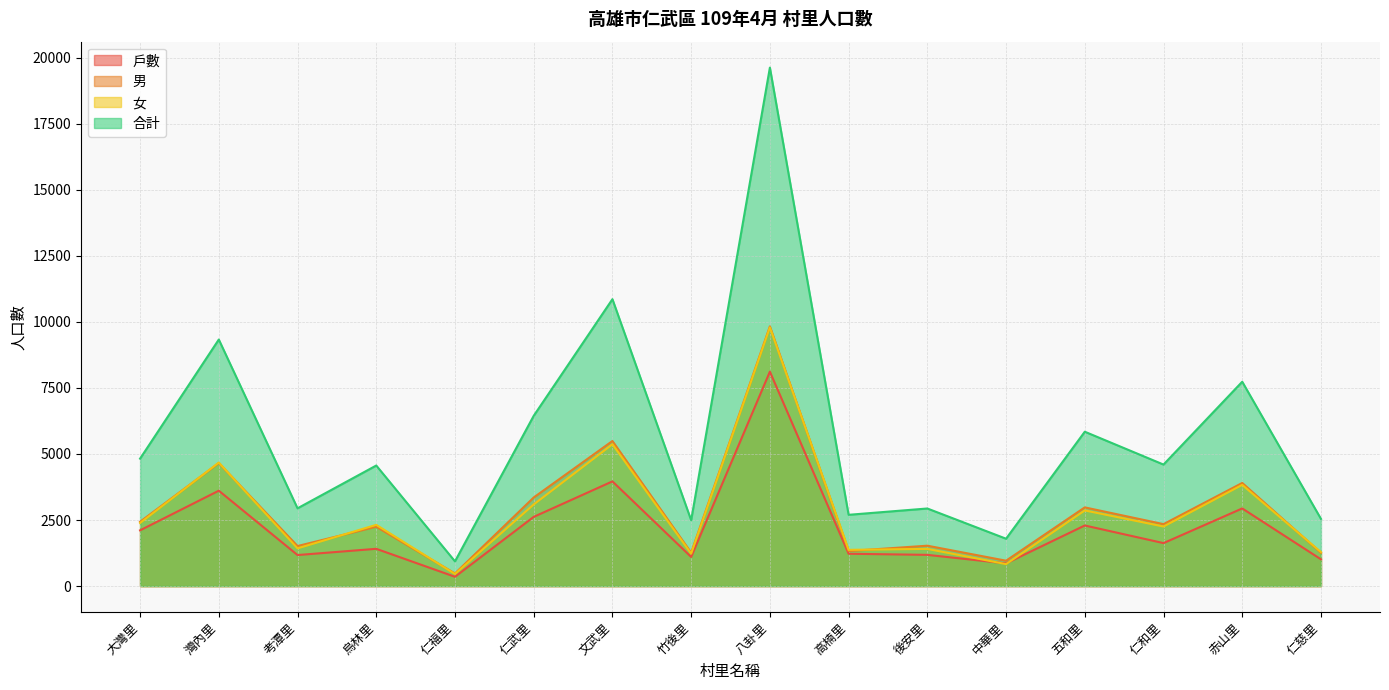

What is the difference between the 男 values at 高楠里 and 赤山里?

2578